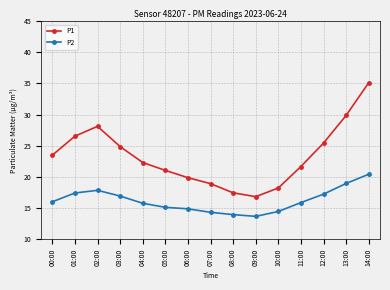

How many interior local peaks does the P1 series have?

1